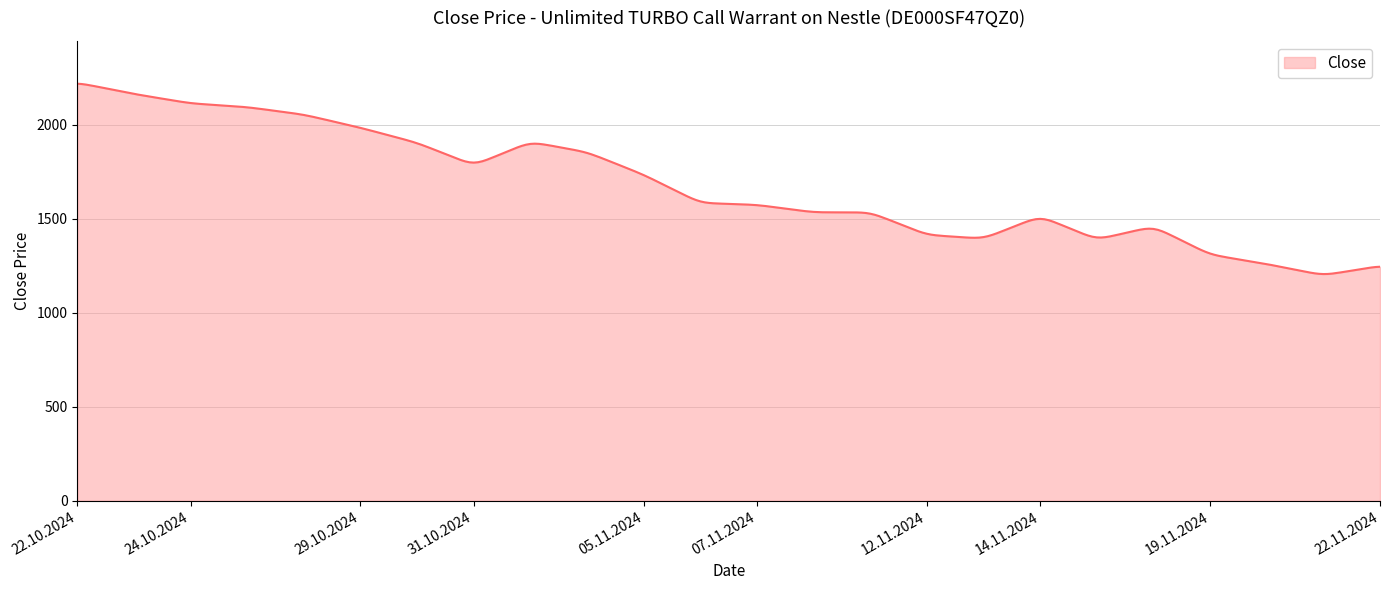

What is the greatest value displayed?

2219.6